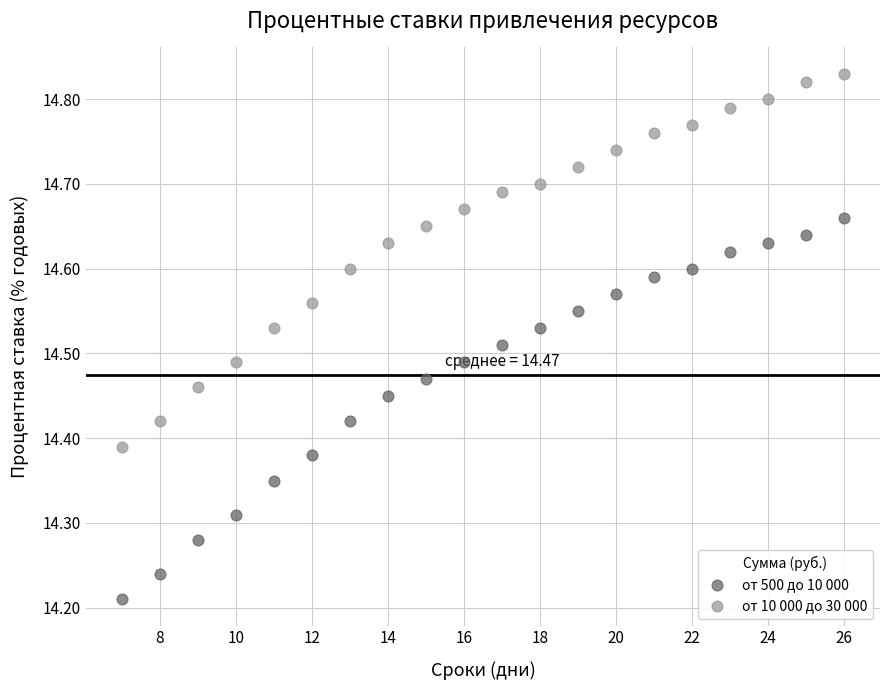

What are all the series names shown in the legend?

от 500 до 10 000, от 10 000 до 30 000